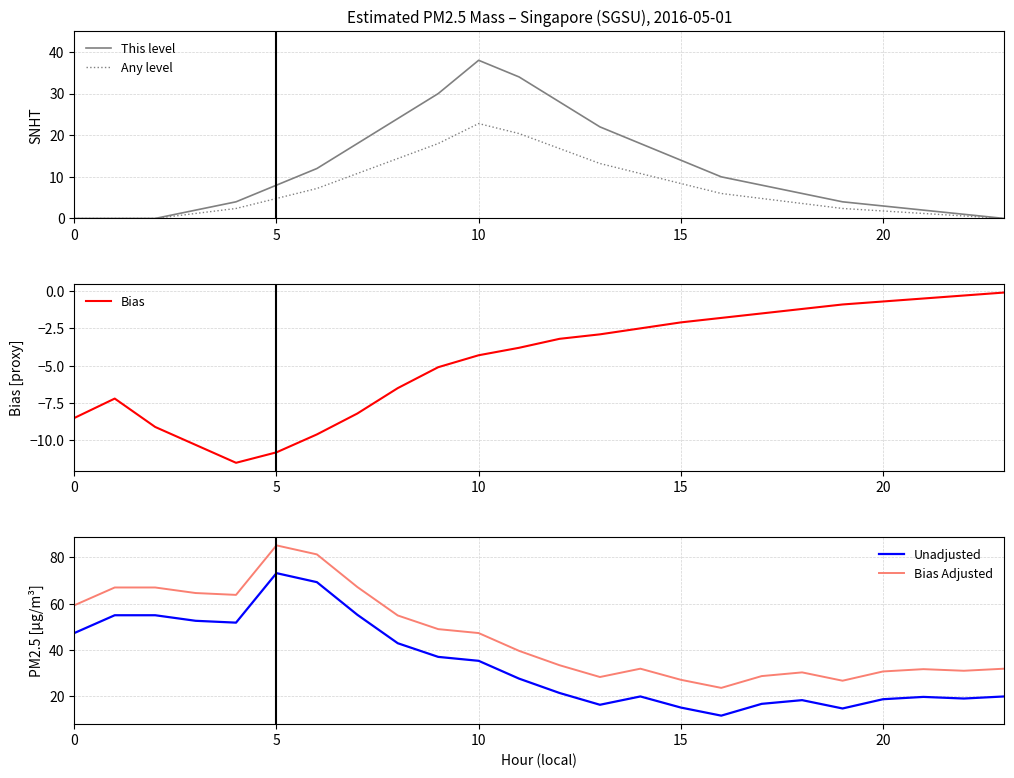

Which has a higher value, 17 or 22?

17